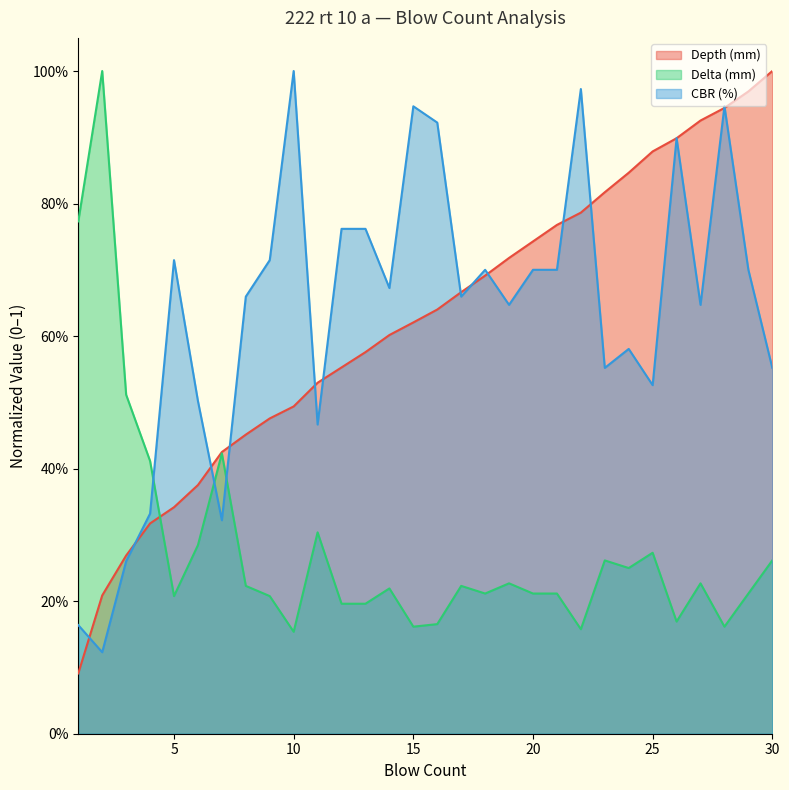

Which category has the lowest value in the CBR (%) series?

2